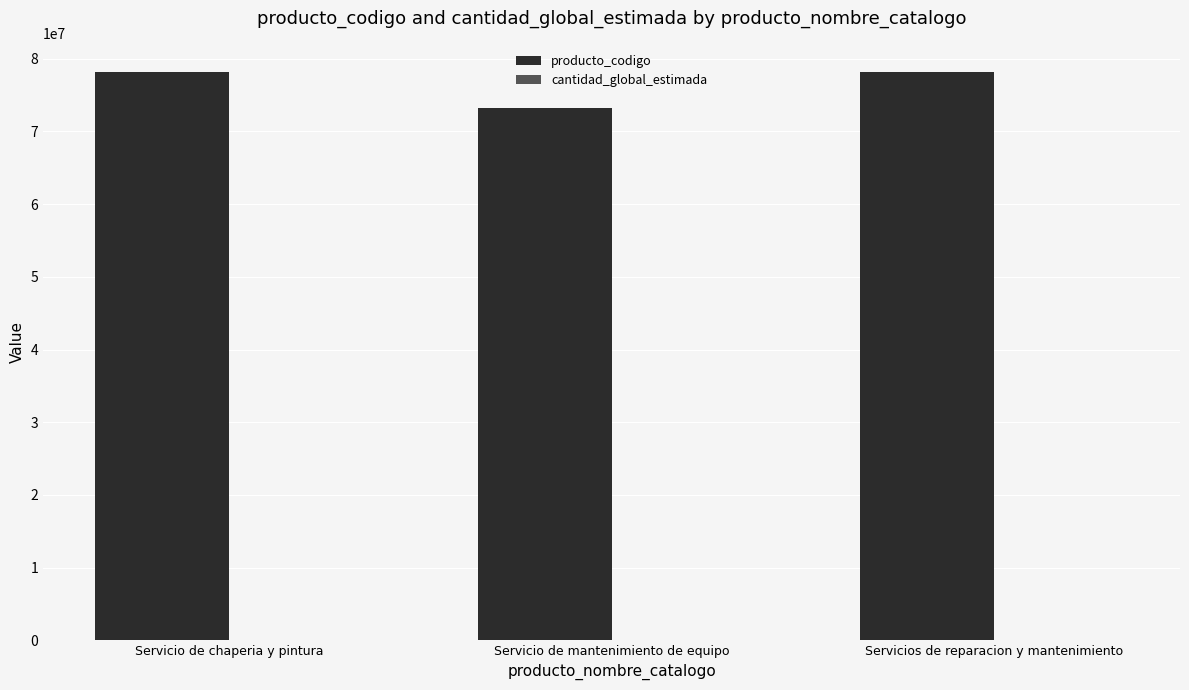

Which series has the largest total across all categories?

producto_codigo